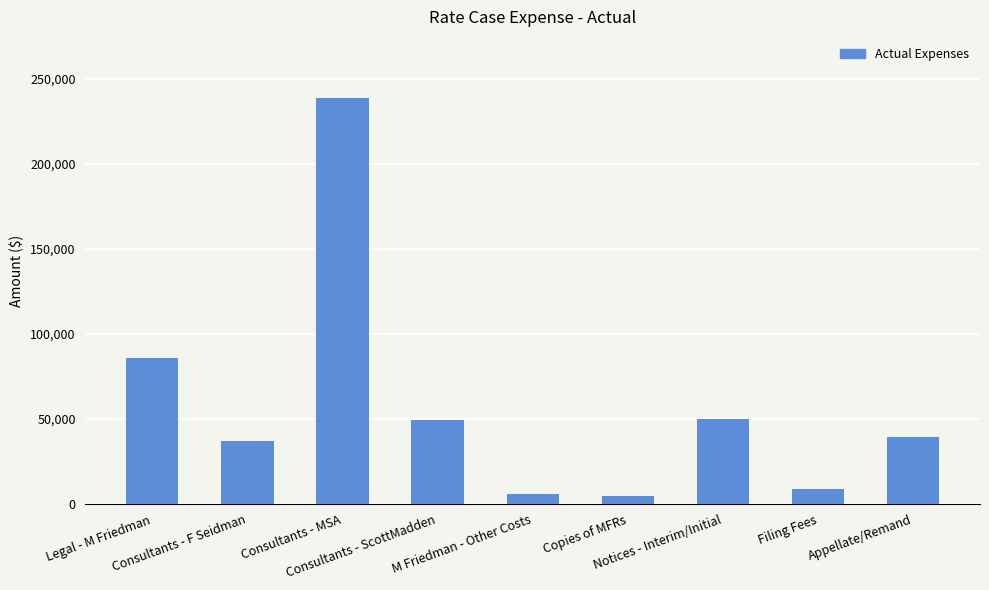

What is the difference between the maximum and minimum values?

234213.1